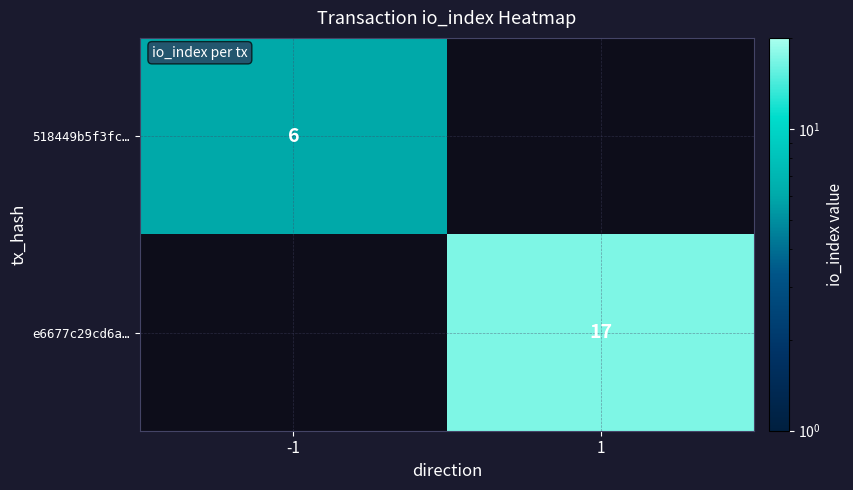

How many data points does each series have?

2